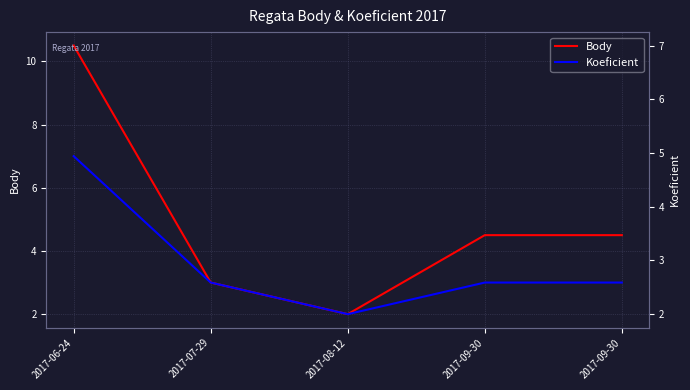

How many lines are shown in the chart?

2